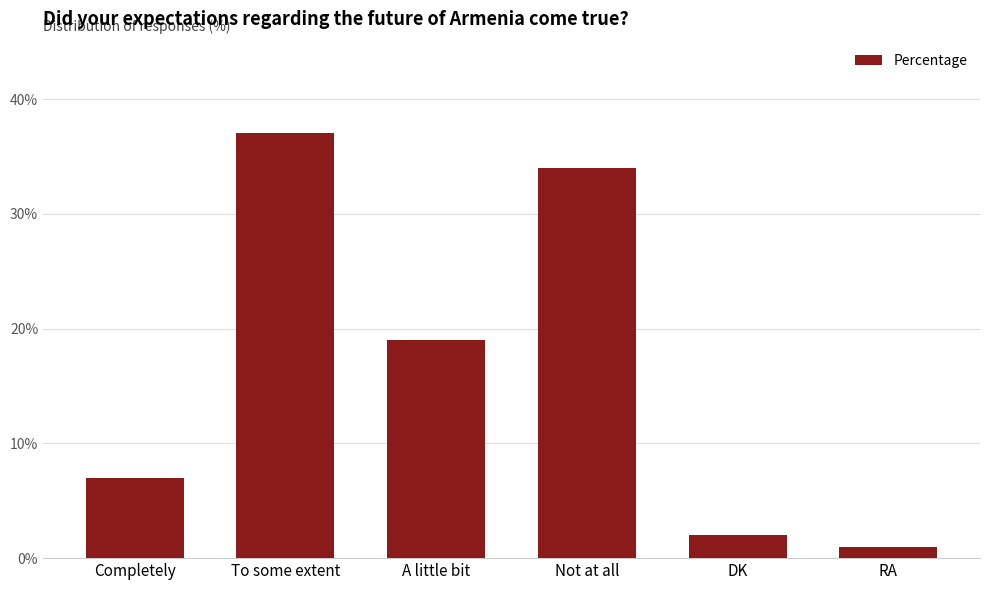

Does the chart contain any negative values?

No